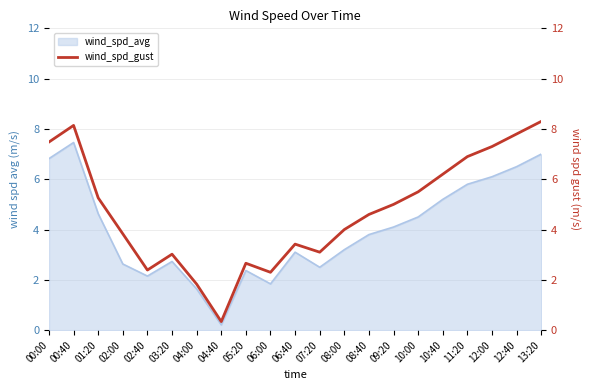

The value of wind_spd_avg at 08:40 is 2.5. True or false?

False